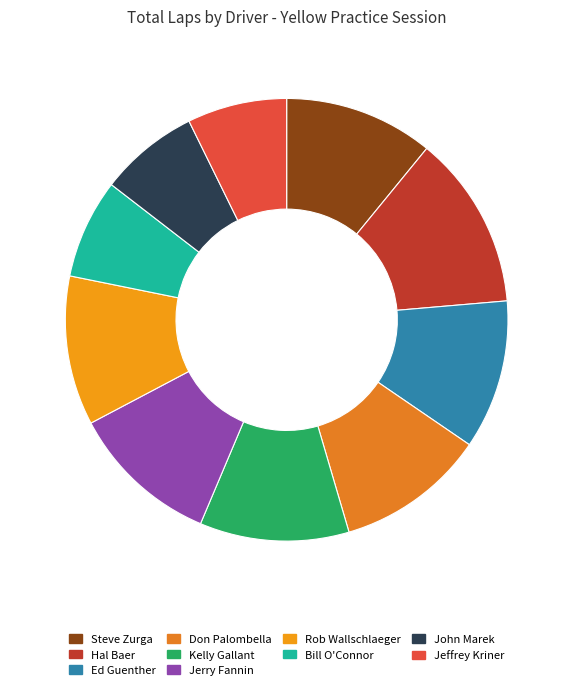

Approximately how many times larger is the value at John Marek compared to Don Palombella?

0.7